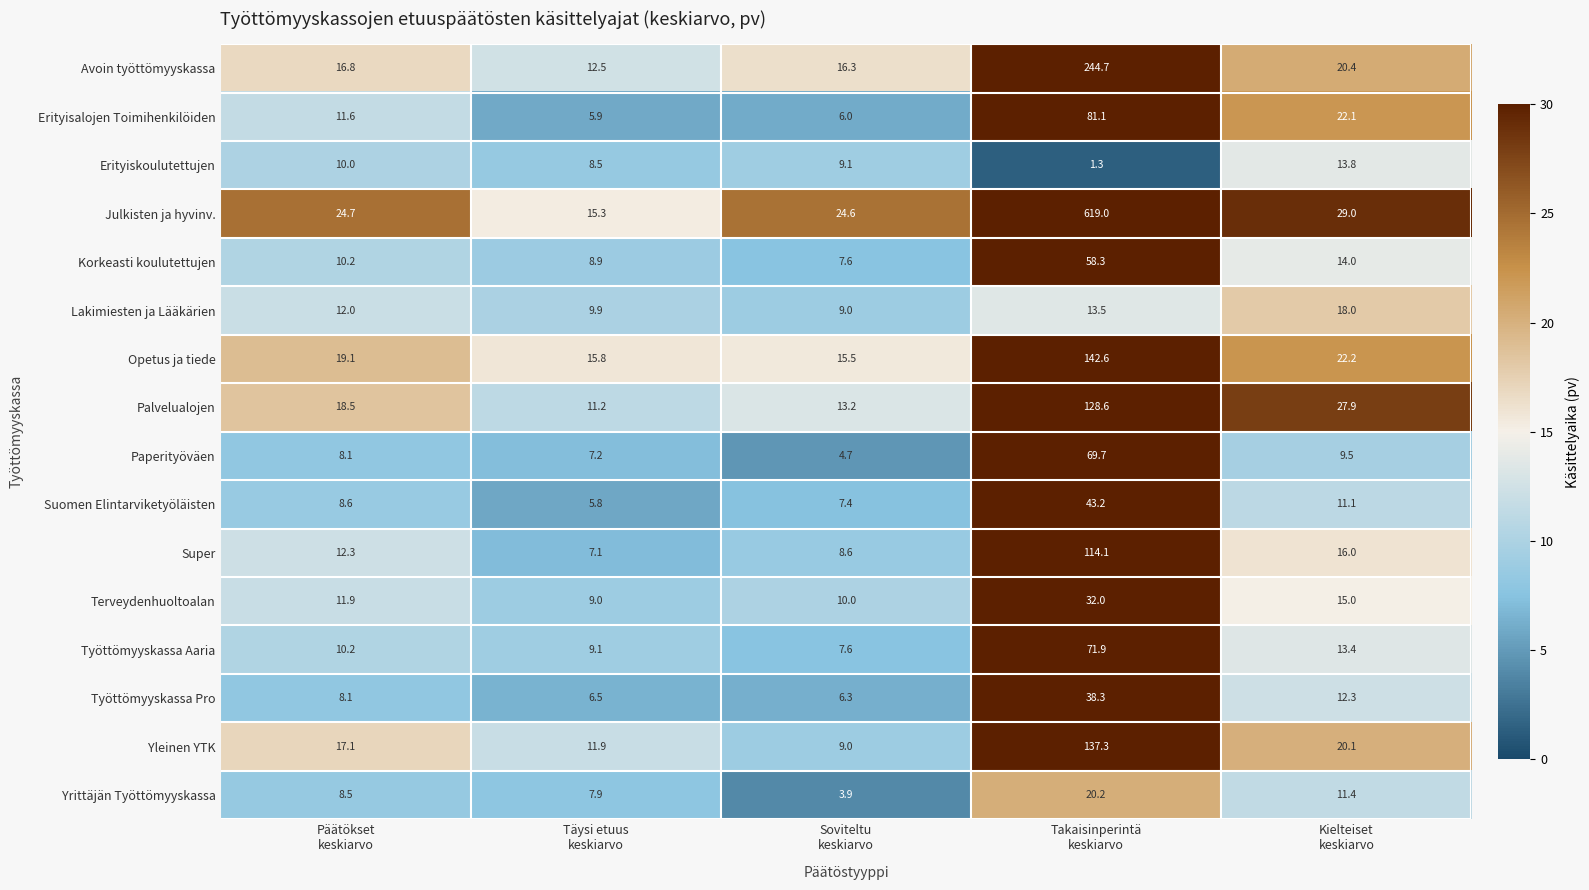

Which series has the largest range (max minus min)?

Julkisten ja hyvinv.